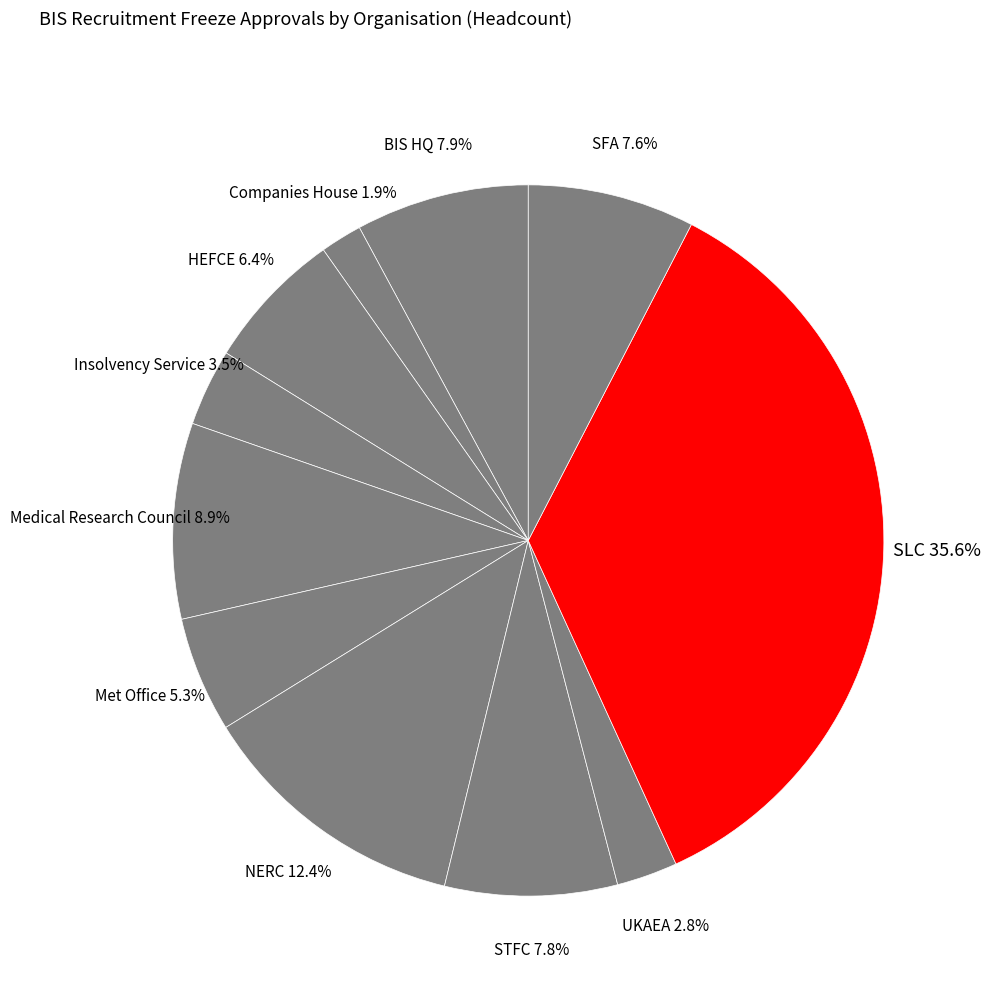

How many slices are in this pie chart?

11